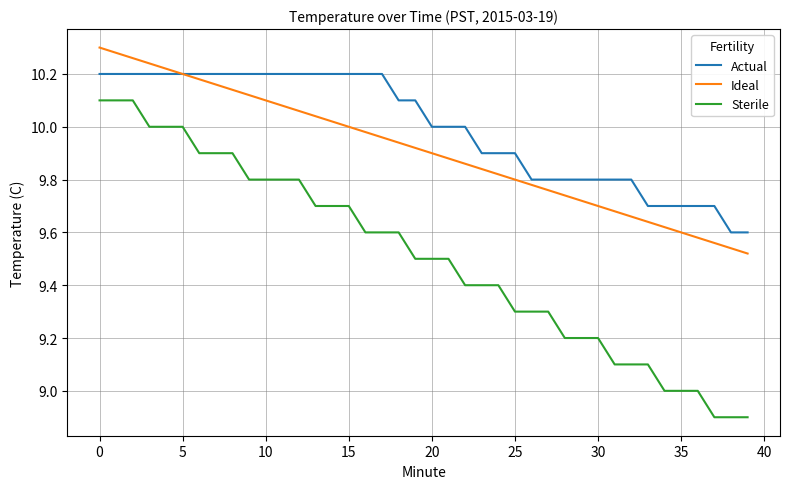

What is the minimum value shown in the chart?

8.9